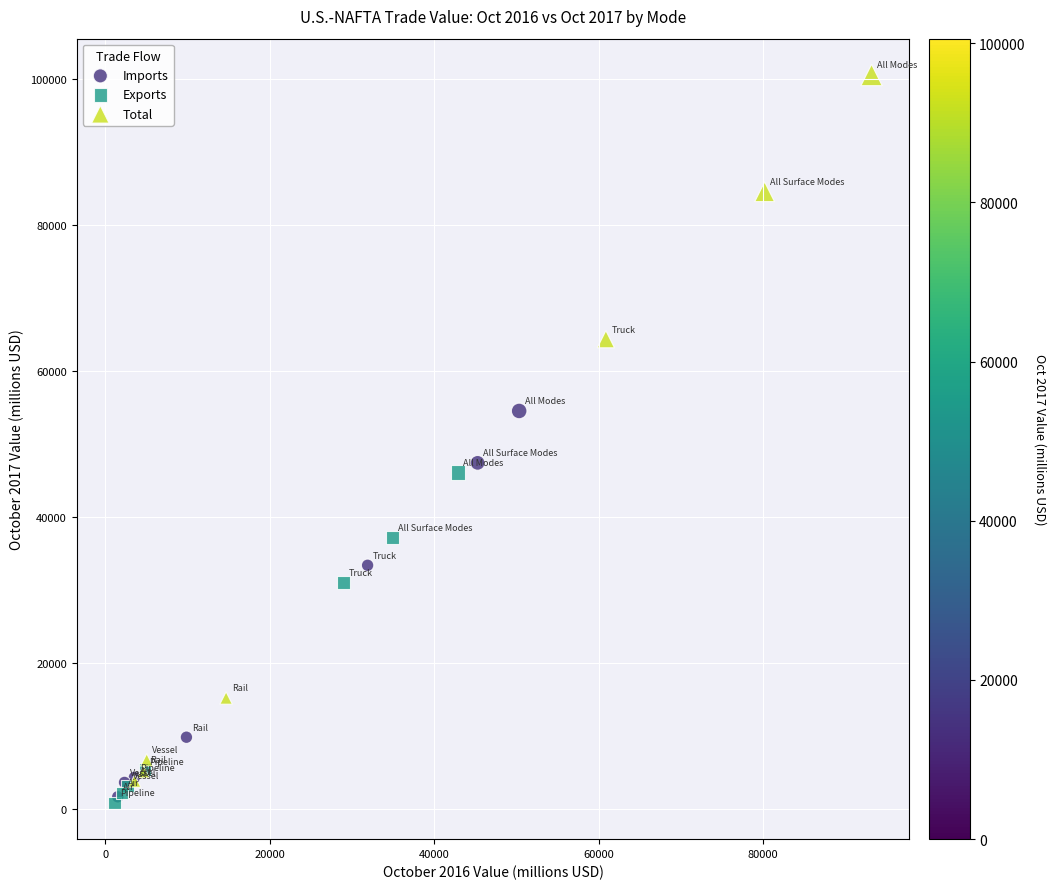

Which series has the widest spread of Y values?

Total